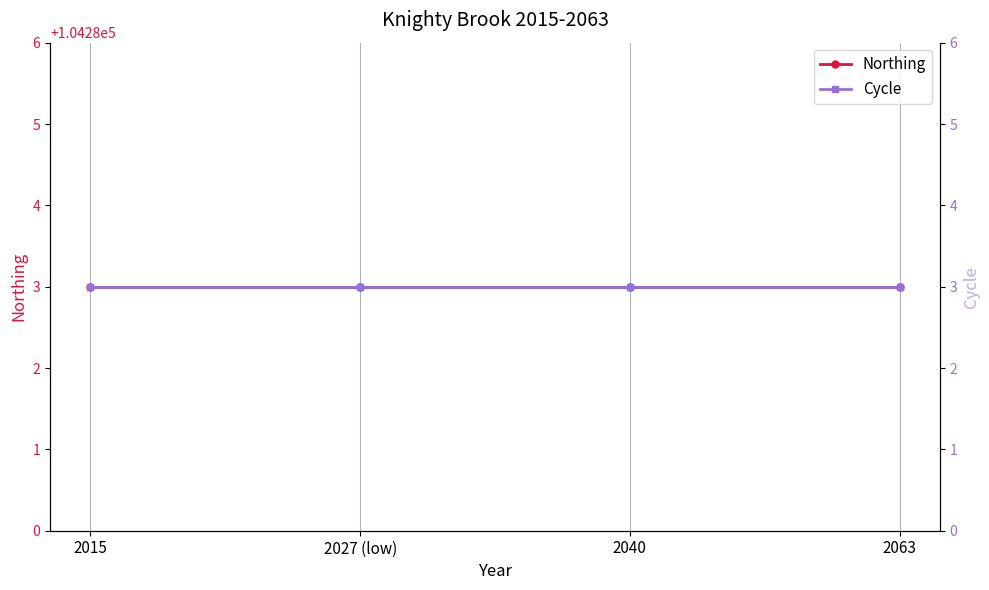

What is the label of the 1st point from the right?

2063